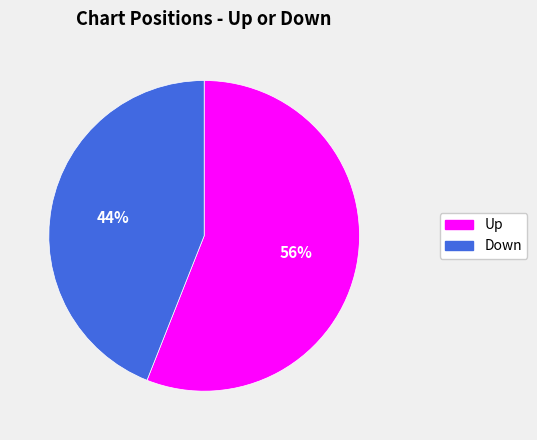

To the nearest percent, what is the average slice percentage?

50%